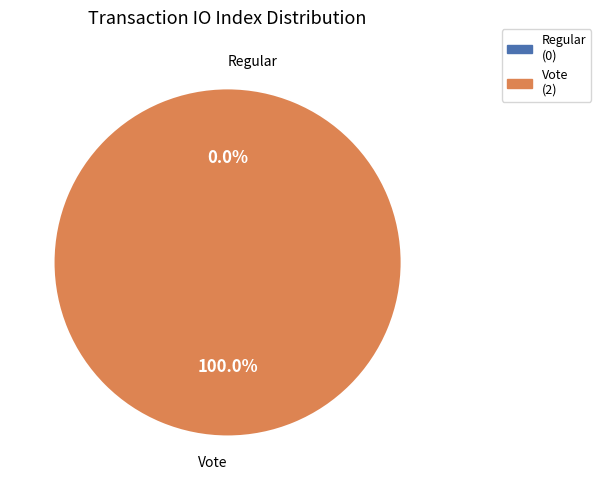

How many slices are in this pie chart?

2